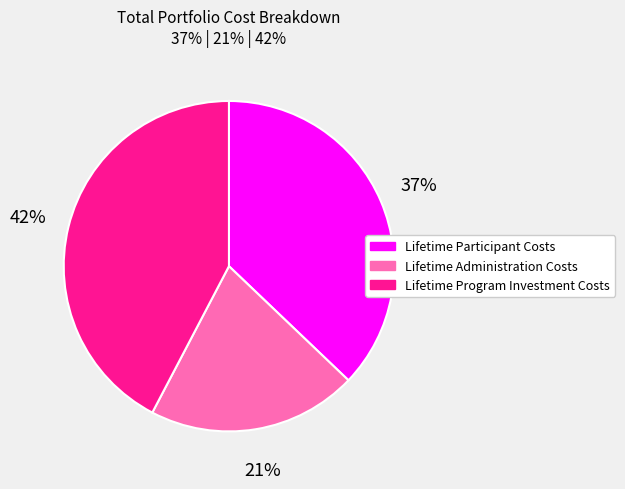

True or false: Lifetime Program Investment Costs accounts for 53% of the total.

False